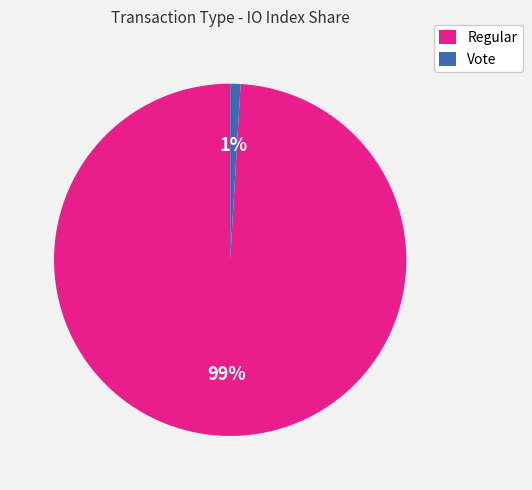

Is Regular the majority of the pie?

Yes